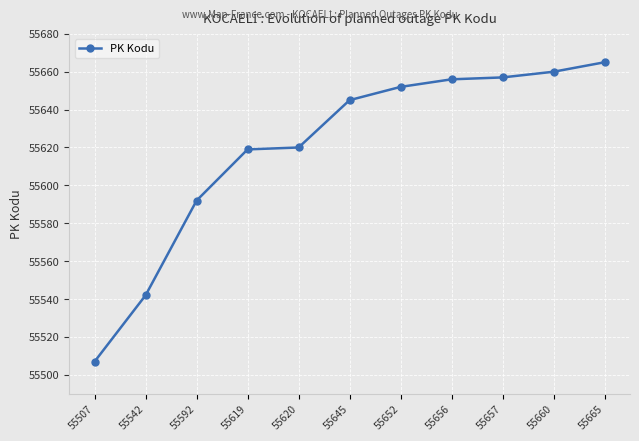

Which category has the lowest value across all series?

55507